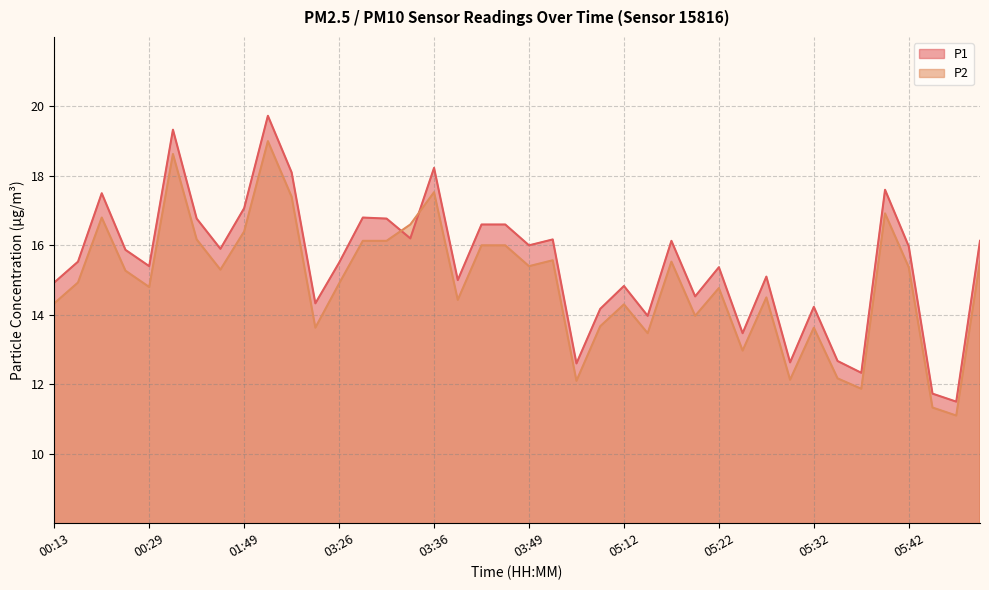

Where does the P1 series first go above 15?

00:15